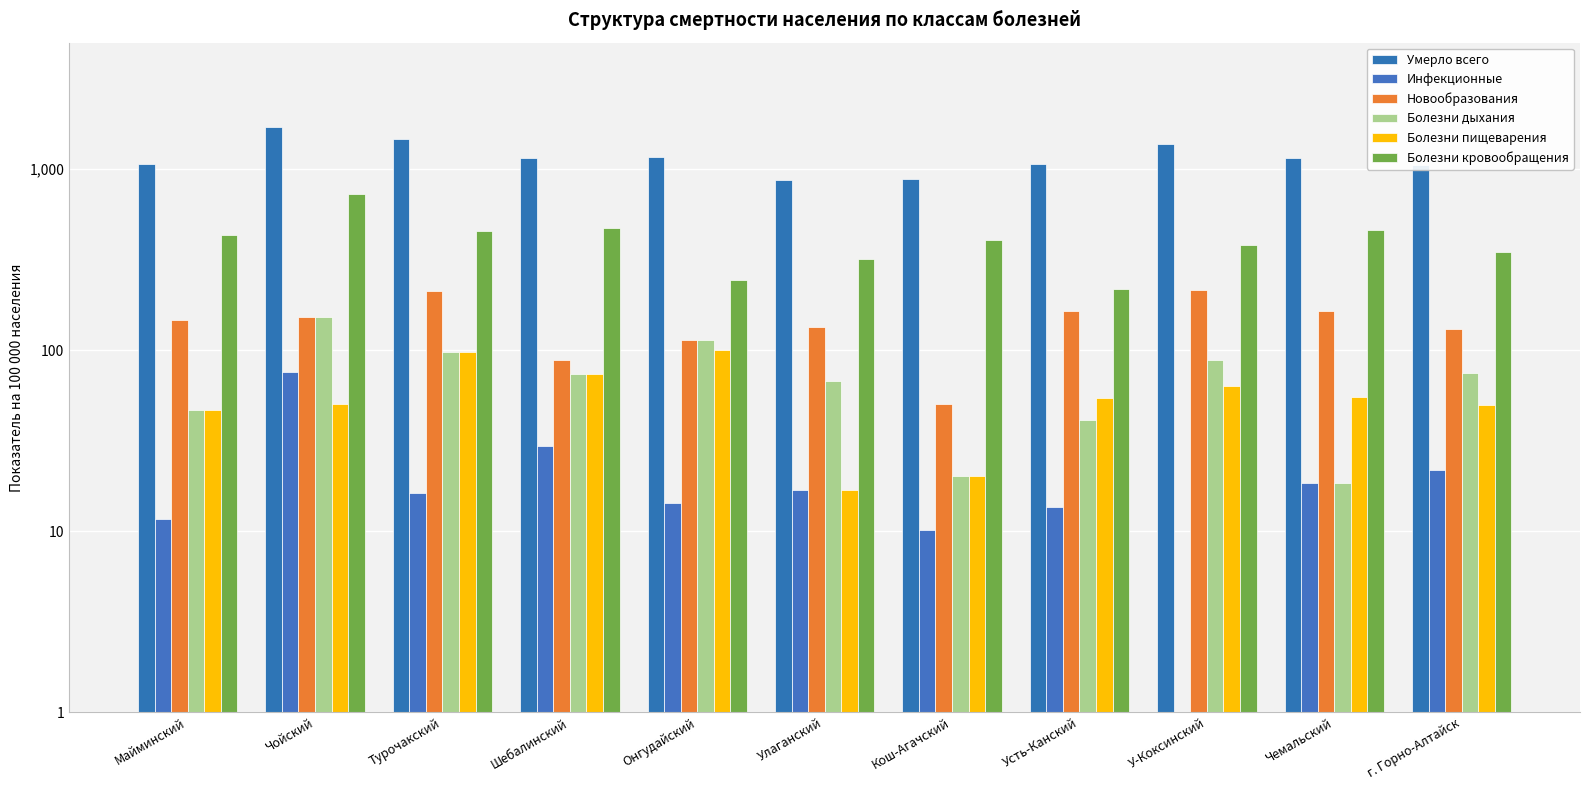

How many values in the Болезни пищеварения series exceed 54?

6